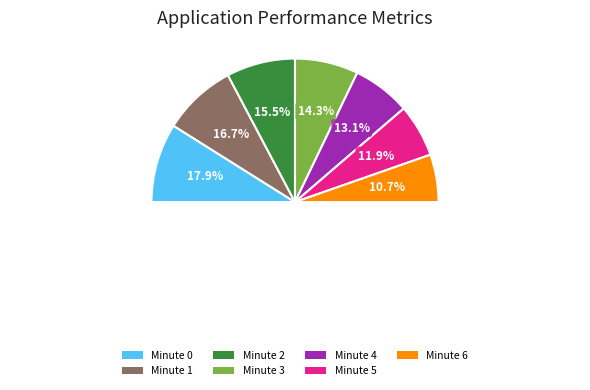

What percentage is NOT represented by Minute 5?

88.1%